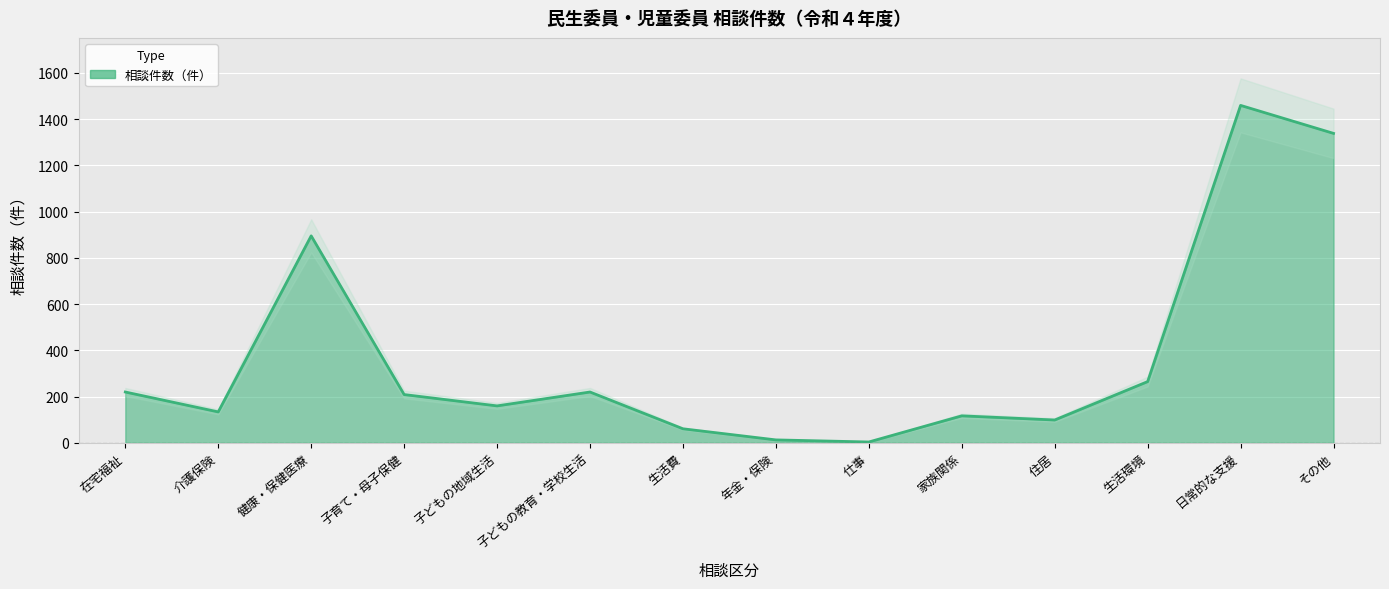

What is the minimum value shown in the chart?

4